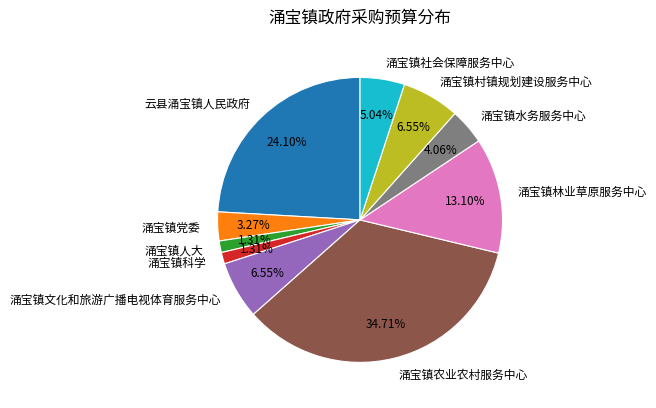

The 涌宝镇文化和旅游广播电视体育服务中心 slice represents 1% of the pie. True or false?

False